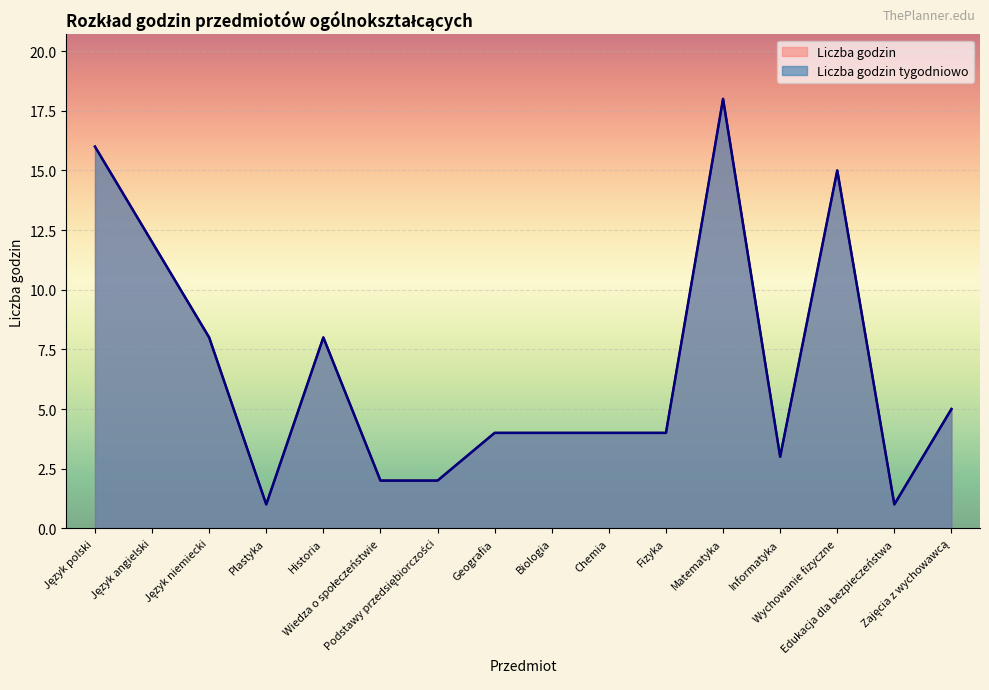

What is the label of the 8th point from the left?

Geografia